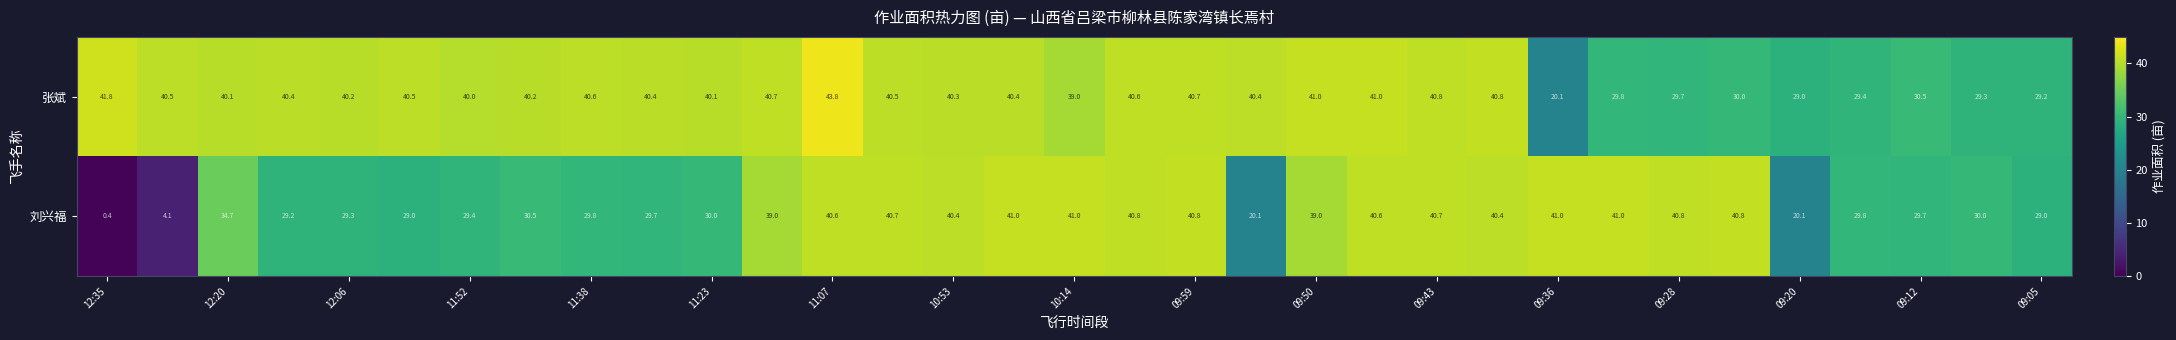

How many data points does each series have?

33